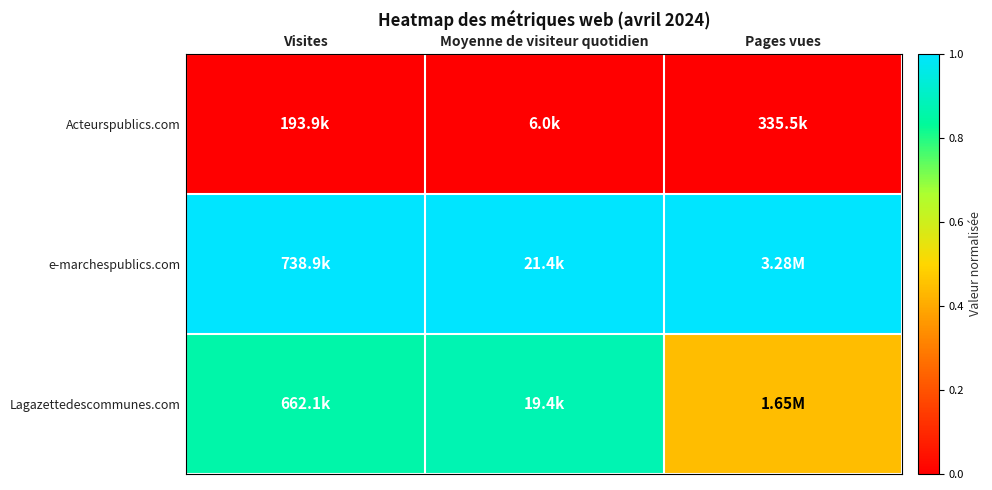

Reading left to right, transcribe all the data shown in this chart.

Acteurspublics.com: Visites=0.0	Moyenne de visiteur quotidien=0.0	Pages vues=0.0
e-marchespublics.com: Visites=1.0	Moyenne de visiteur quotidien=1.0	Pages vues=1.0
Lagazettedescommunes.com: Visites=0.9	Moyenne de visiteur quotidien=0.9	Pages vues=0.4